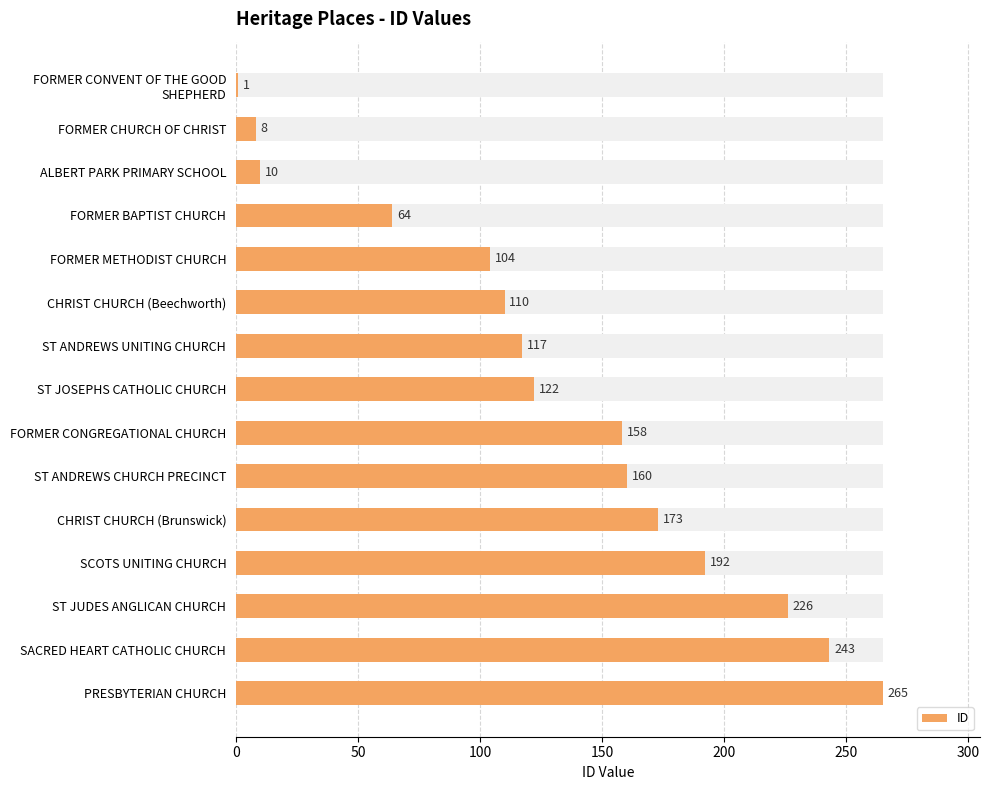

The value at ST ANDREWS CHURCH PRECINCT is 239. True or false?

False